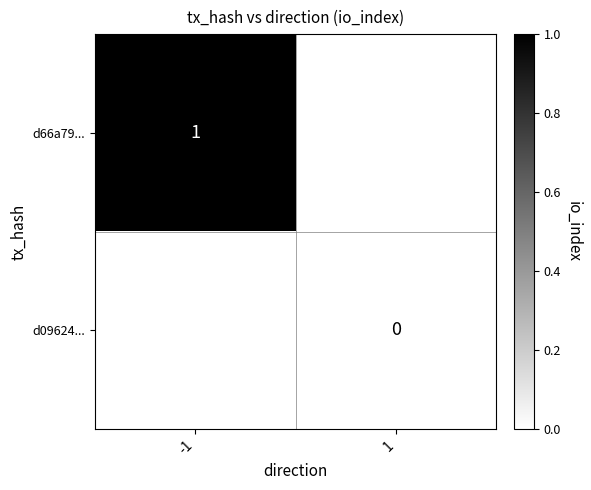

The d66a79... series shows 0 at -1. True or false?

False